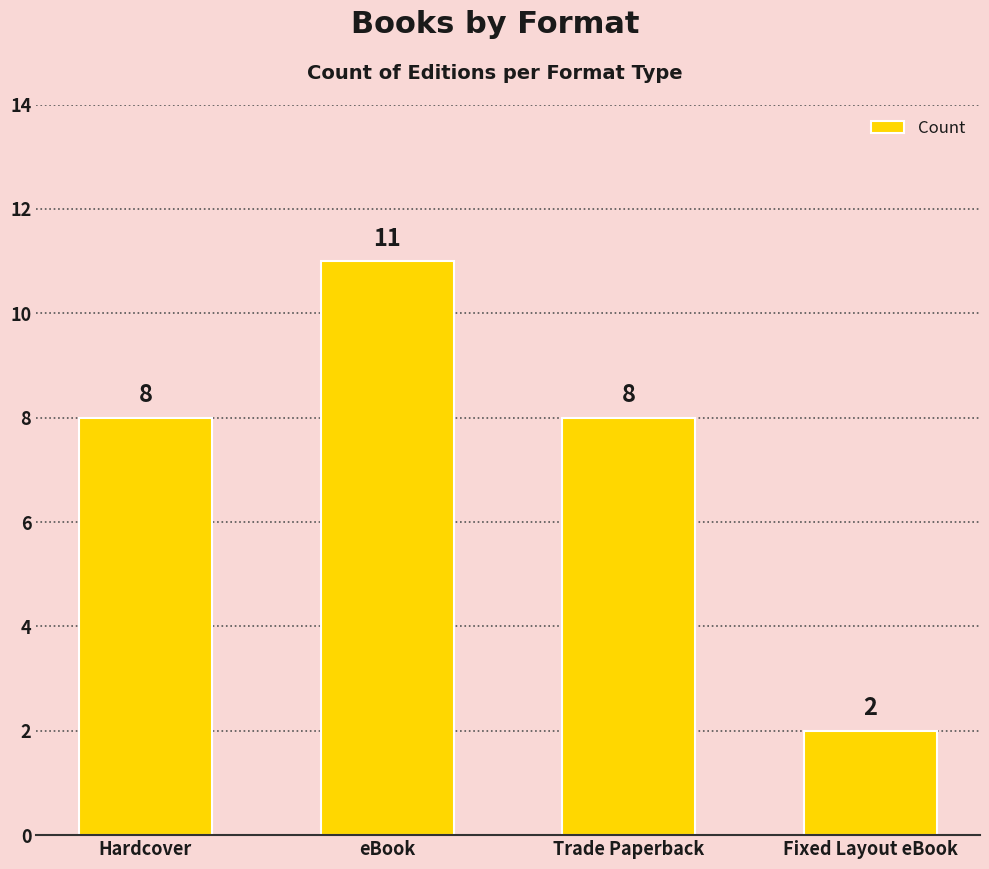

Which label corresponds to the smallest value in the chart?

Fixed Layout eBook